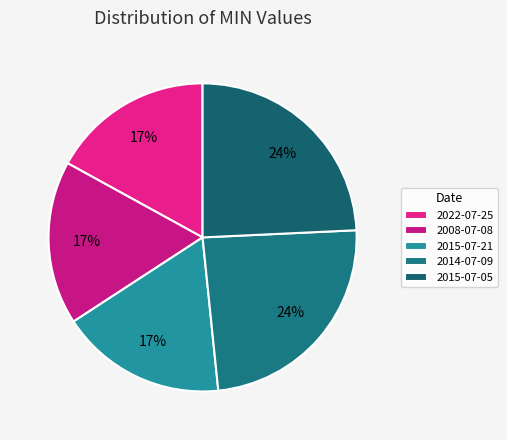

What is the ratio of the value at 2015-07-21 to the value at 2022-07-25?

1.0